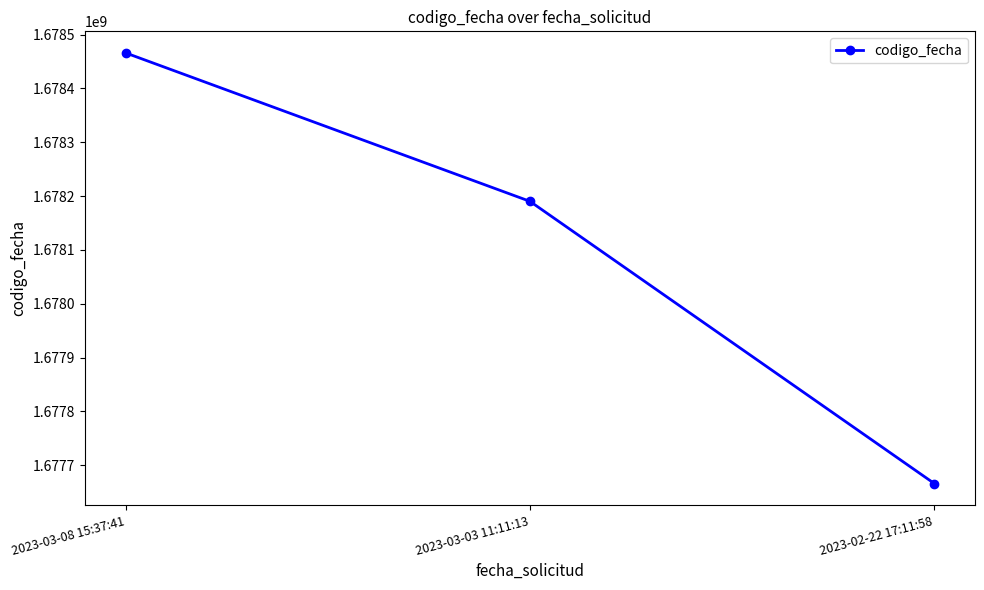

Reading right to left, what are all the values shown in this chart?

1677665916	1678190161	1678465950